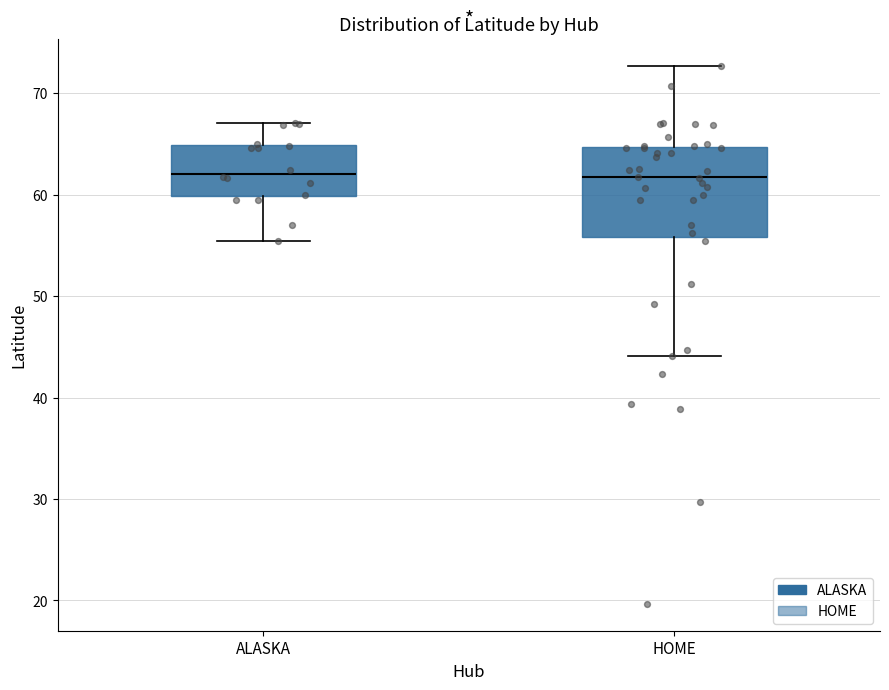

Reading left to right, transcribe this box plot: for each box, give where its median line is, the range the box spans, and where its two whiskers end, as read against the y-axis. The values are not printed on the chart, so give them approximately, as read against the axis.

ALASKA: median 62, box 60 to 65, whiskers 55 to 67
HOME: median 62, box 56 to 65, whiskers 44 to 73